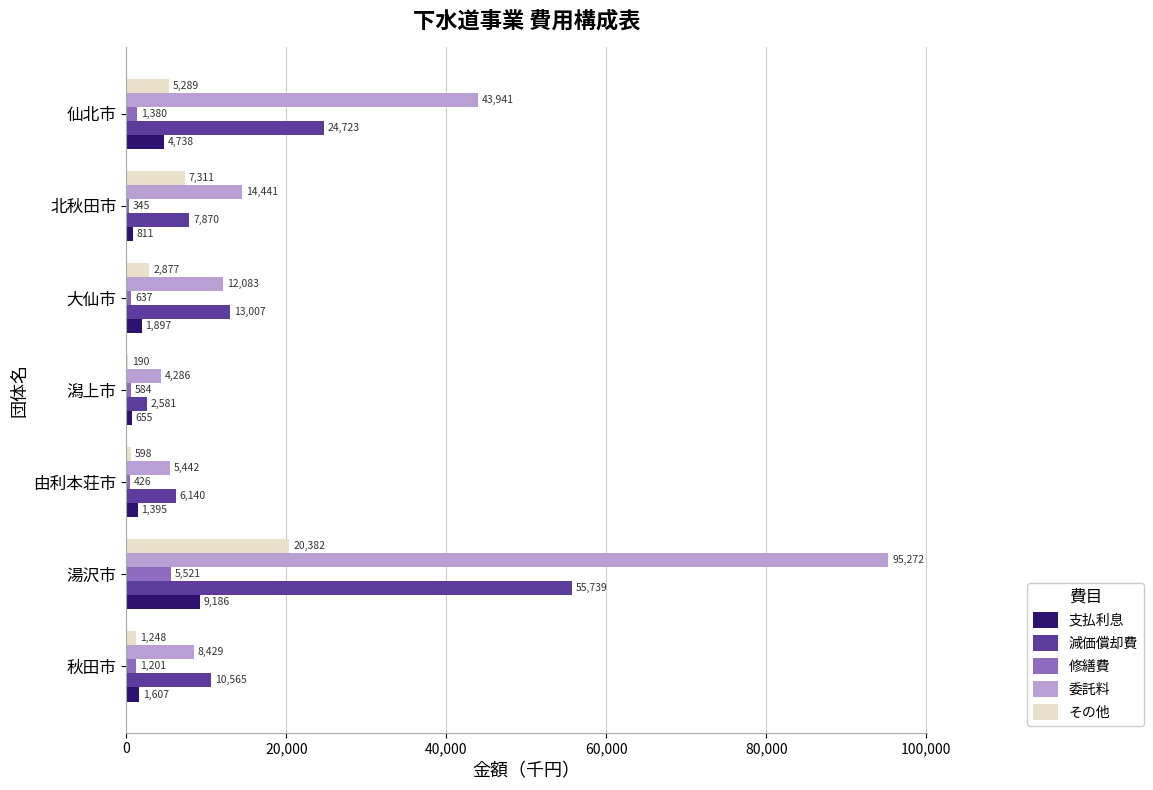

What is the average value of the 支払利息 series?

2898